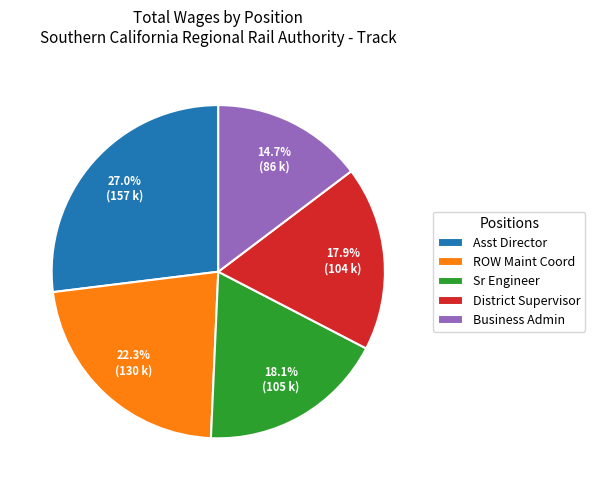

Which category has the biggest portion of the pie?

Asst Director